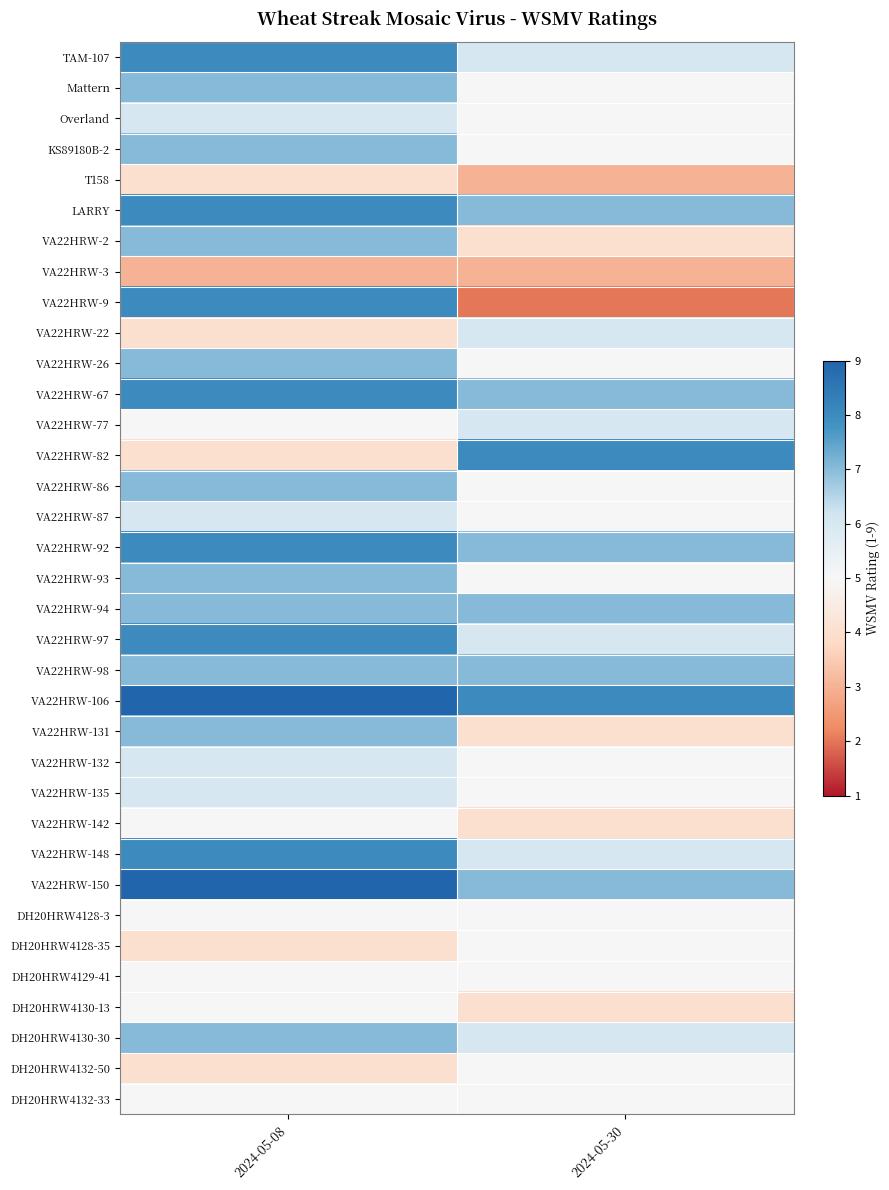

Between 2024-05-08 and 2024-05-30, which series saw the biggest shift?

VA22HRW-9